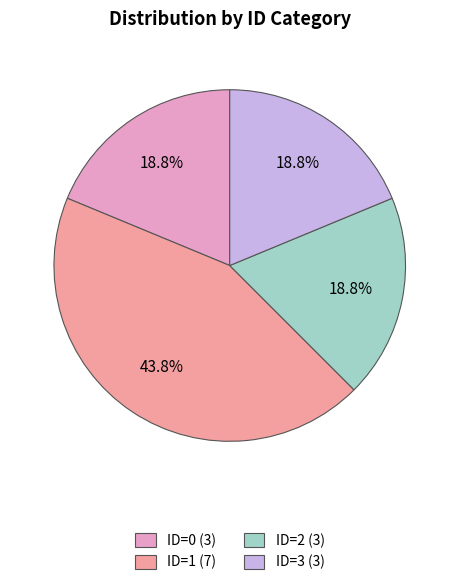

Does ID=1 (7) account for over 50% of the chart?

No